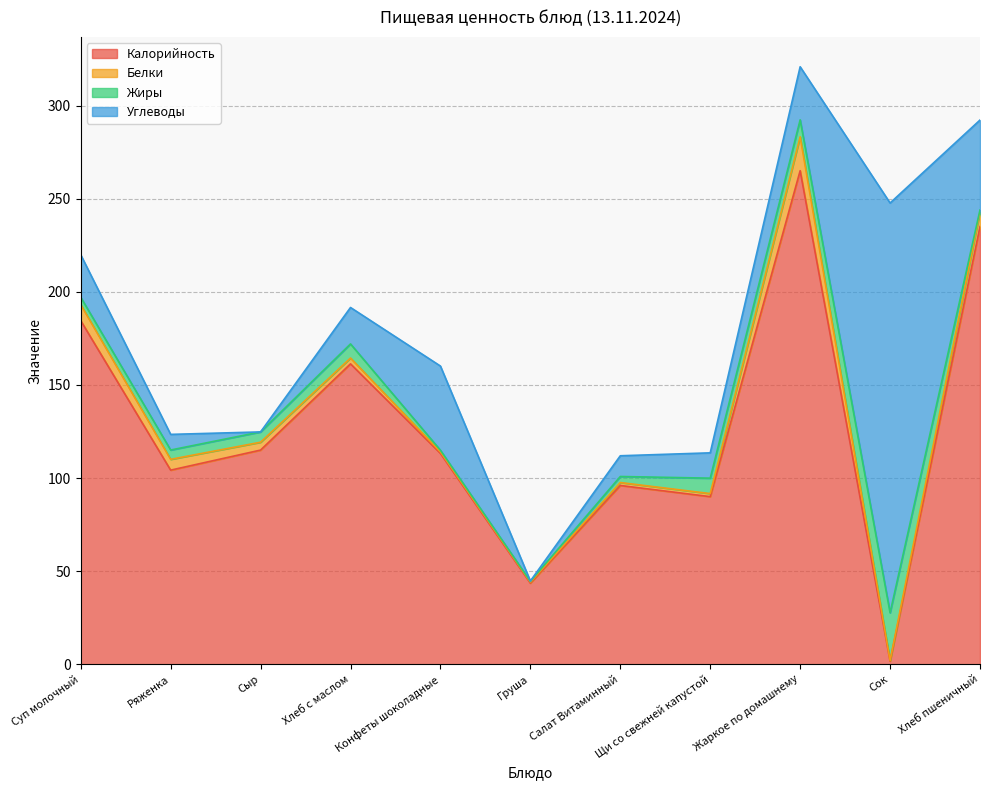

What is the value of the Белки point at the 2nd from the left?

5.8